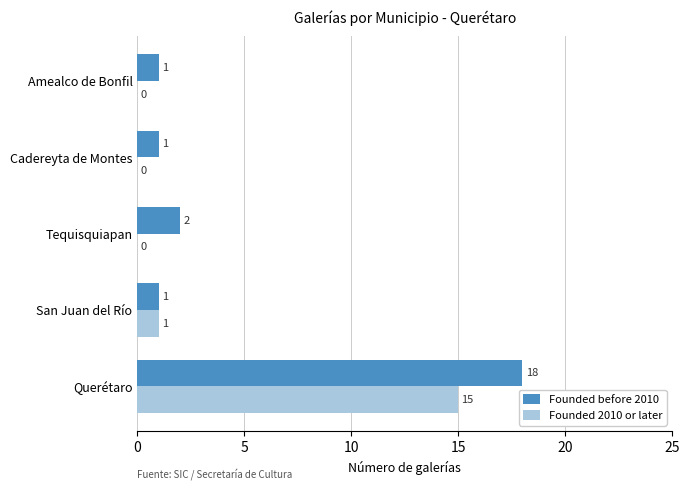

What is the approximate value of Founded 2010 or later at Querétaro?

15